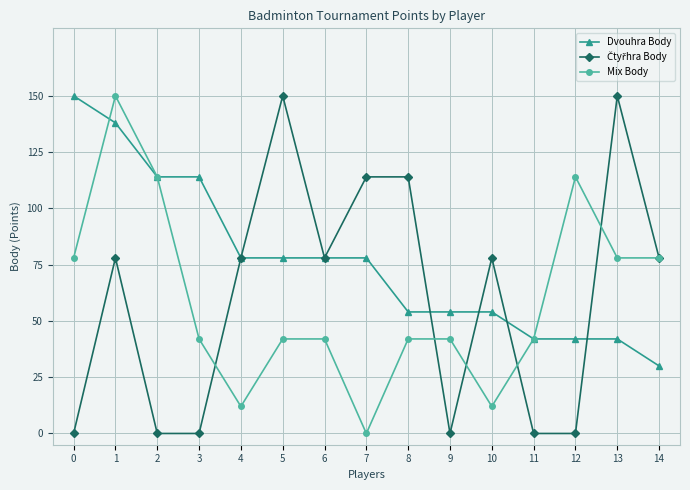

Where is the first local minimum for Mix Body?

4